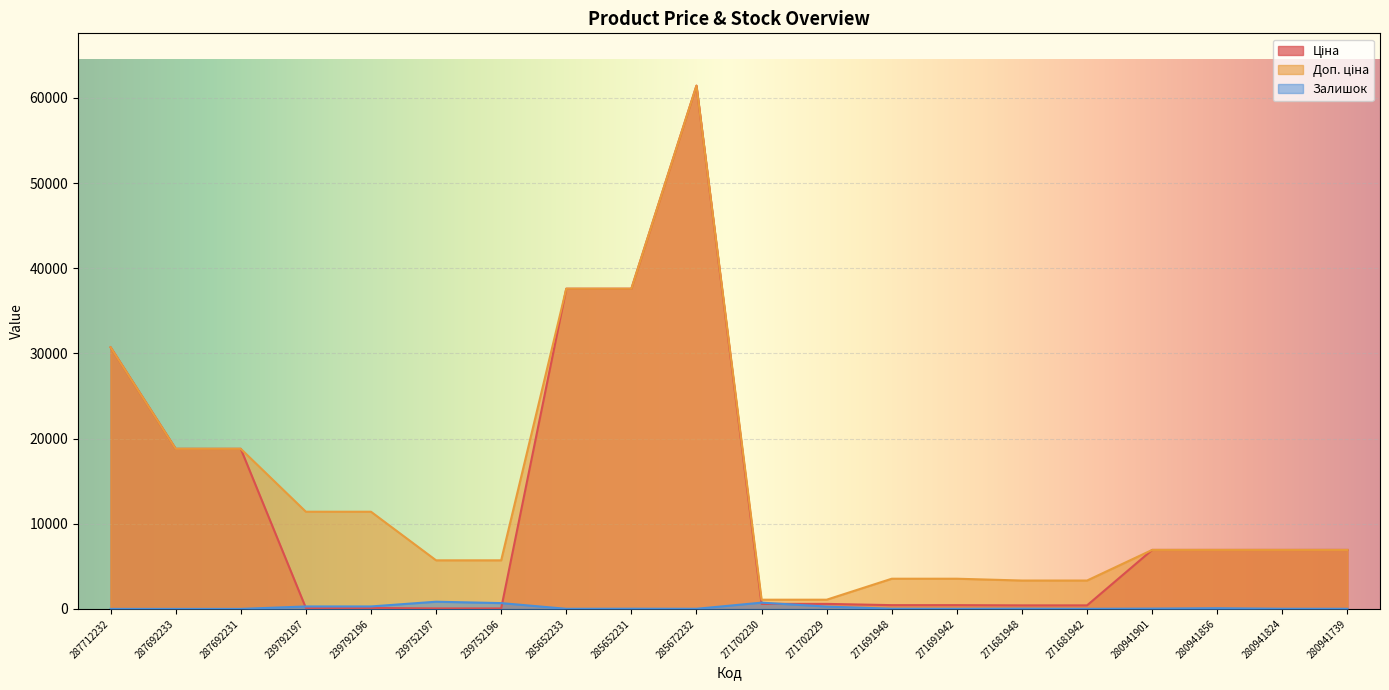

What is the difference between the maximum and minimum values in the Доп. ціна series?

60352.6